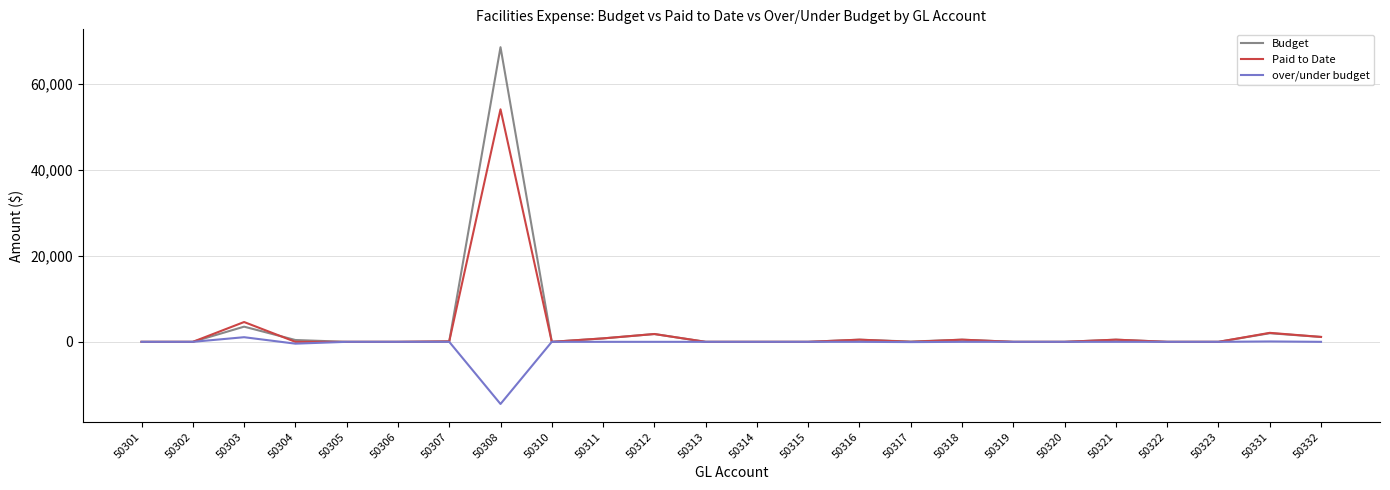

How many series are shown in this chart?

3